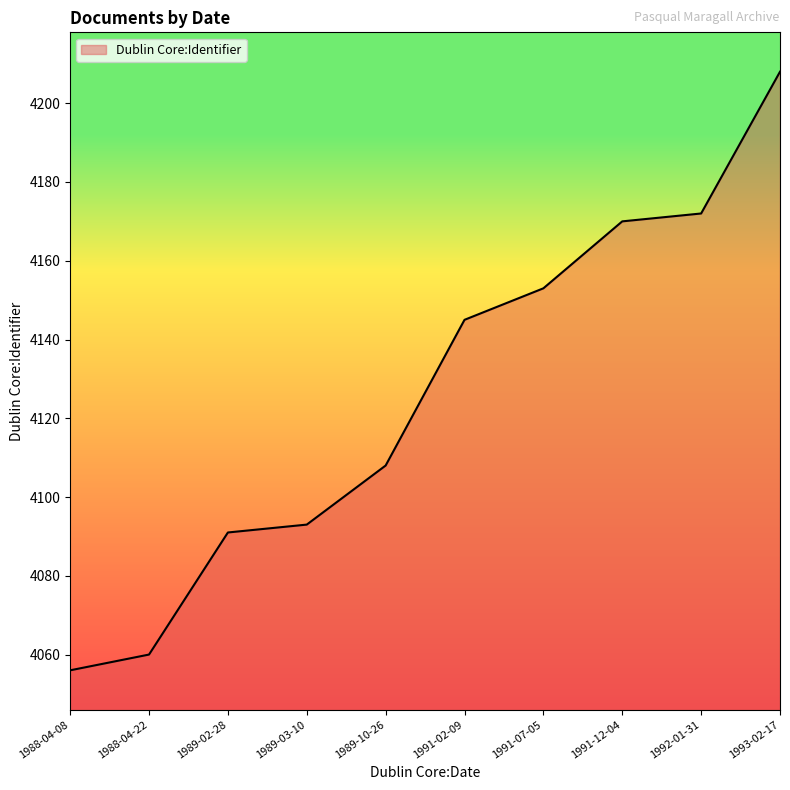

Reading left to right, list all the values displayed in this chart.

4056	4060	4091	4093	4108	4145	4153	4170	4172	4208